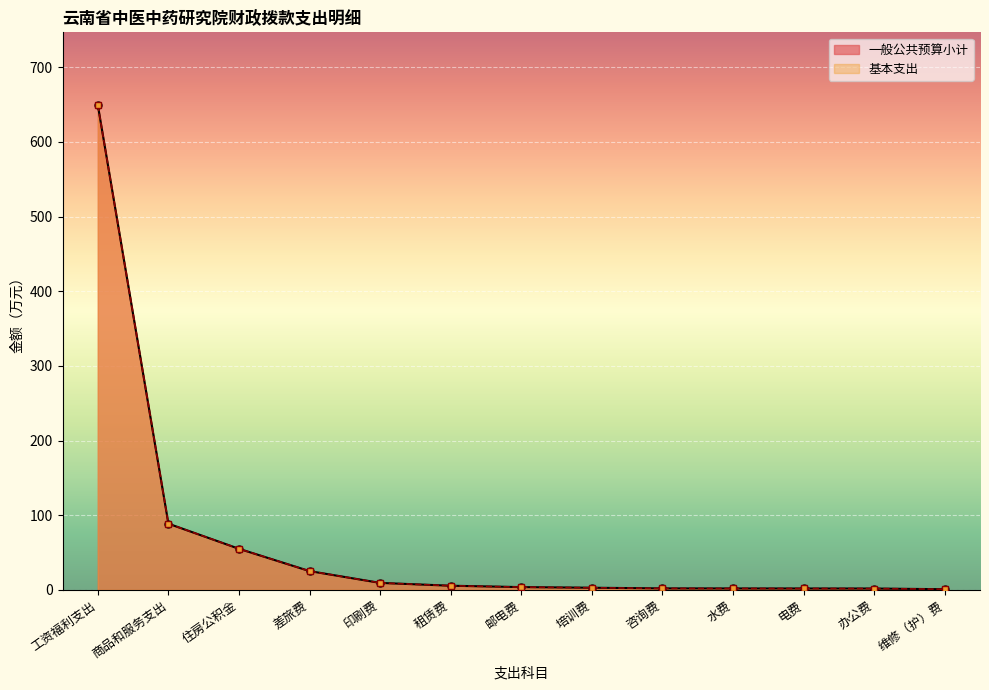

What are all the series names shown in the legend?

一般公共预算小计, 基本支出